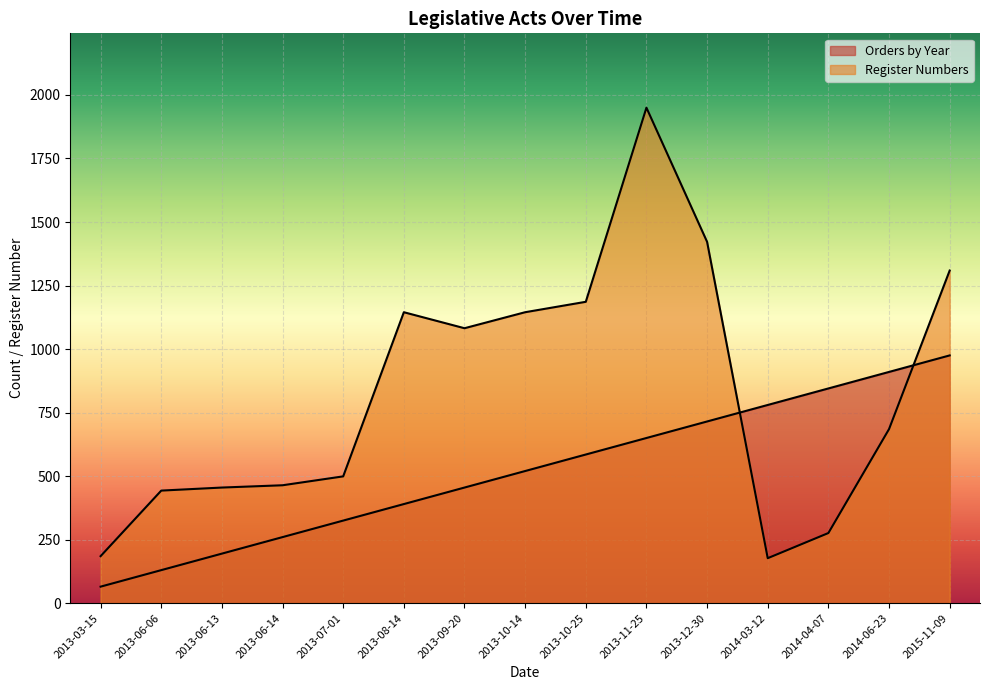

At which label is Orders by Year closest to 520?

2013-10-14